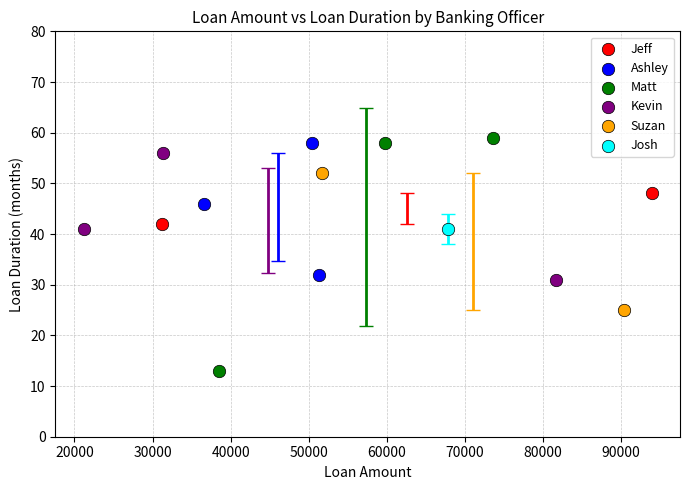

Which series contains the lowest Y value?

Matt